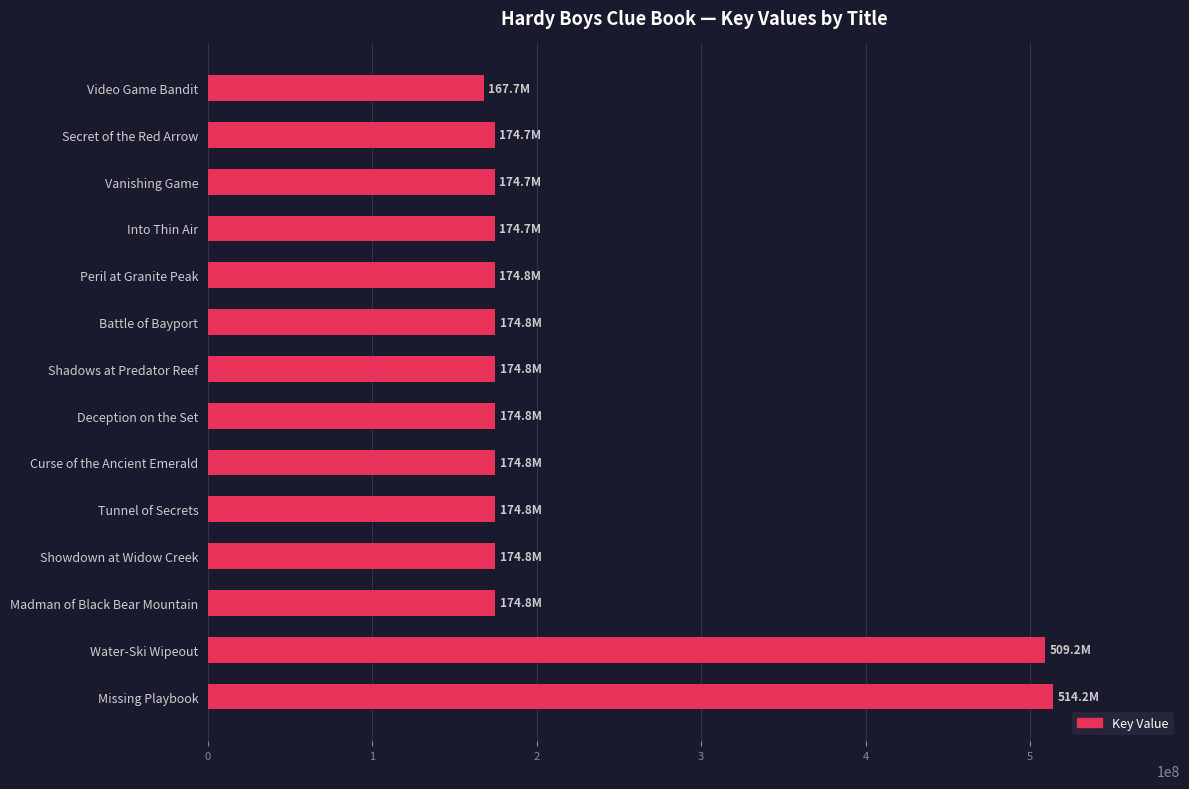

What is the maximum value shown in the chart?

514179454